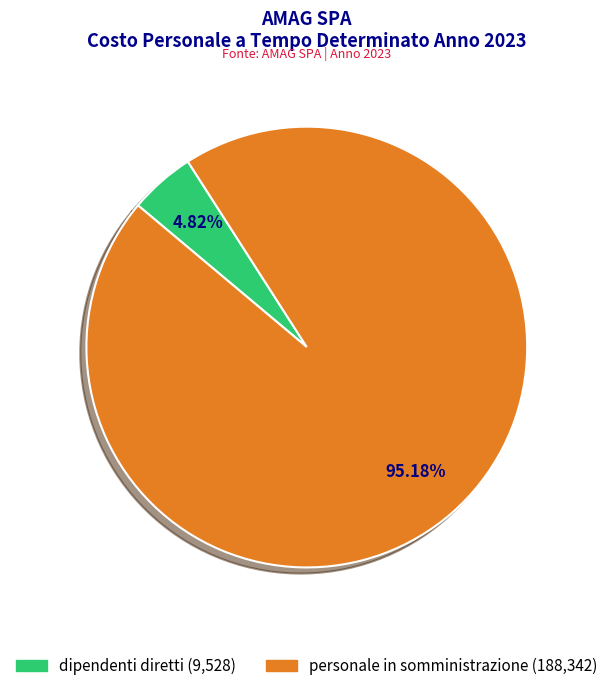

To the nearest percent, what portion does dipendenti diretti represent?

5%